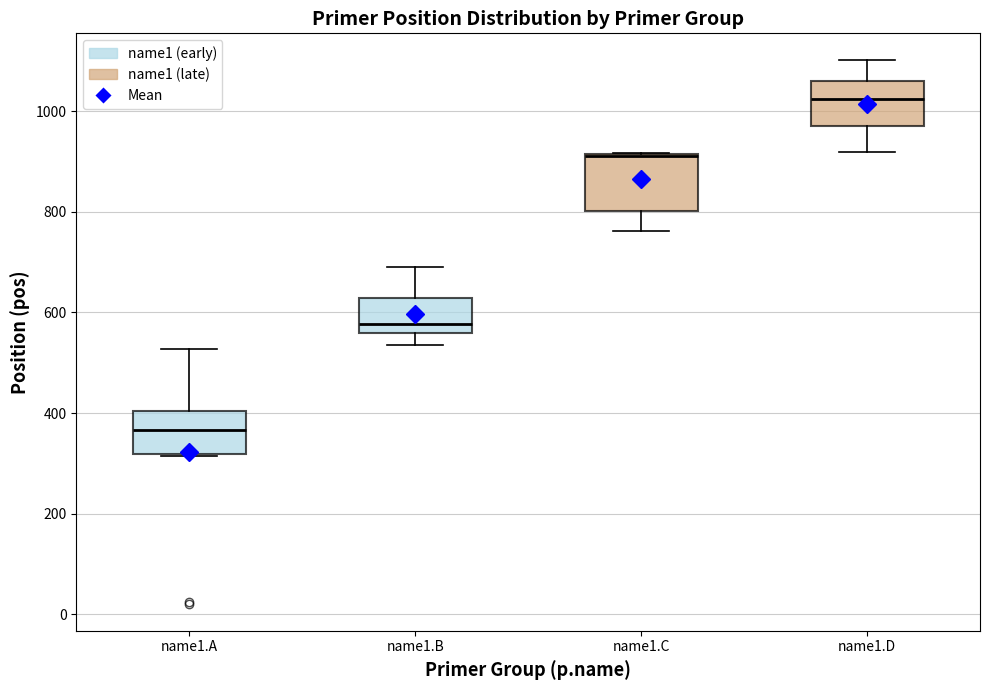

Reading left to right, transcribe this box plot: for each box, give where its median line is, the range the box spans, and where its two whiskers end, as read against the y-axis. The values are not printed on the chart, so give them approximately, as read against the axis.

name1.A: median 360, box 320 to 400, whiskers 320 to 520
name1.B: median 580, box 560 to 620, whiskers 540 to 700
name1.C: median 920, box 800 to 920, whiskers 760 to 920
name1.D: median 1020, box 980 to 1060, whiskers 920 to 1100